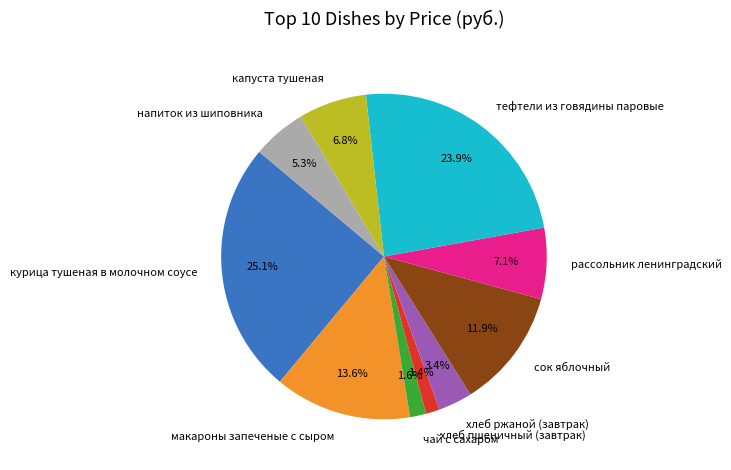

How many slices are in this pie chart?

10